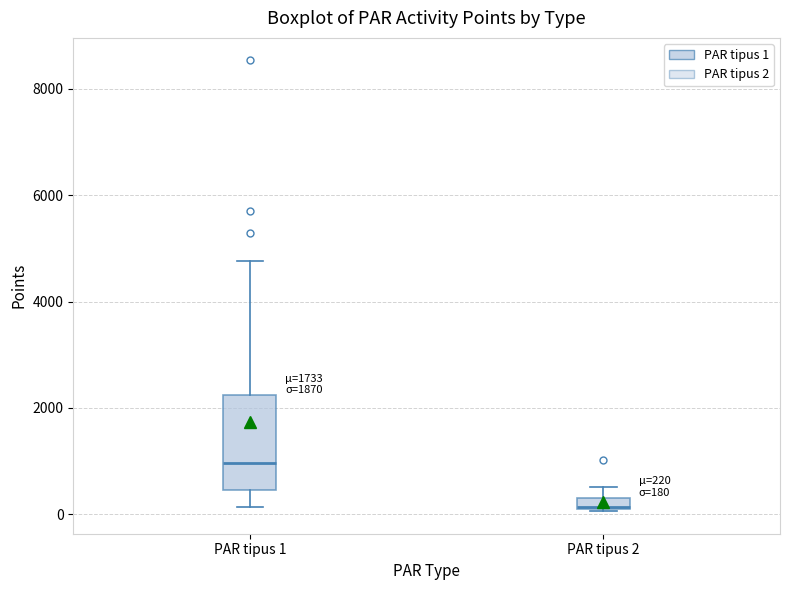

Comparing the boxes themselves (not the whiskers), which one is the tallest?

PAR tipus 1